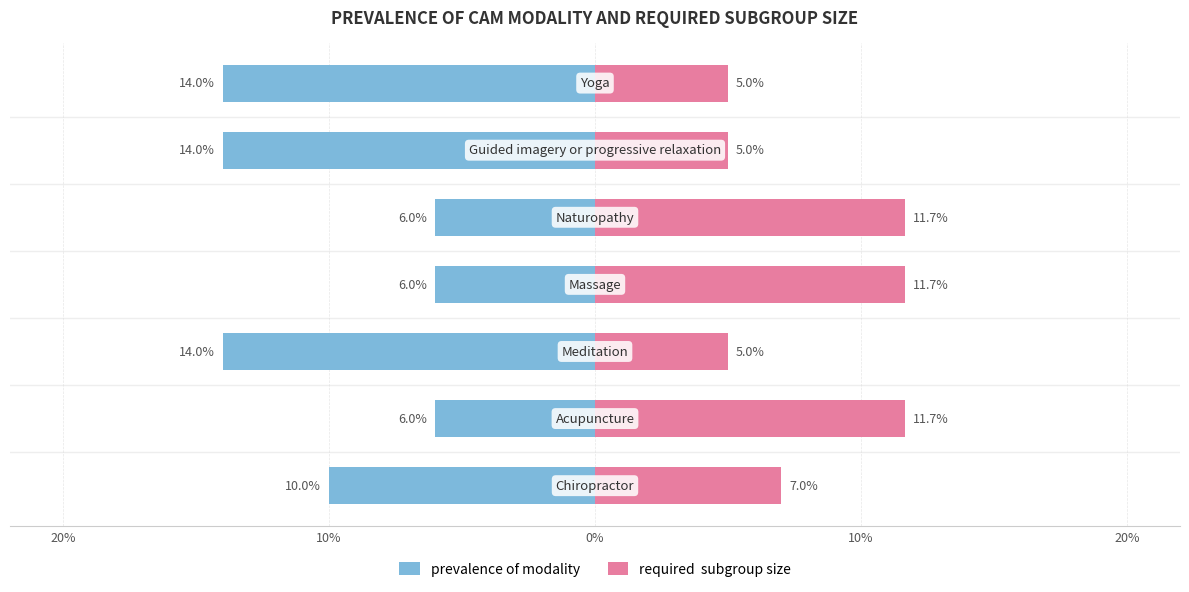

What is the difference between the maximum and minimum values in the prevalence of modality series?

0.1